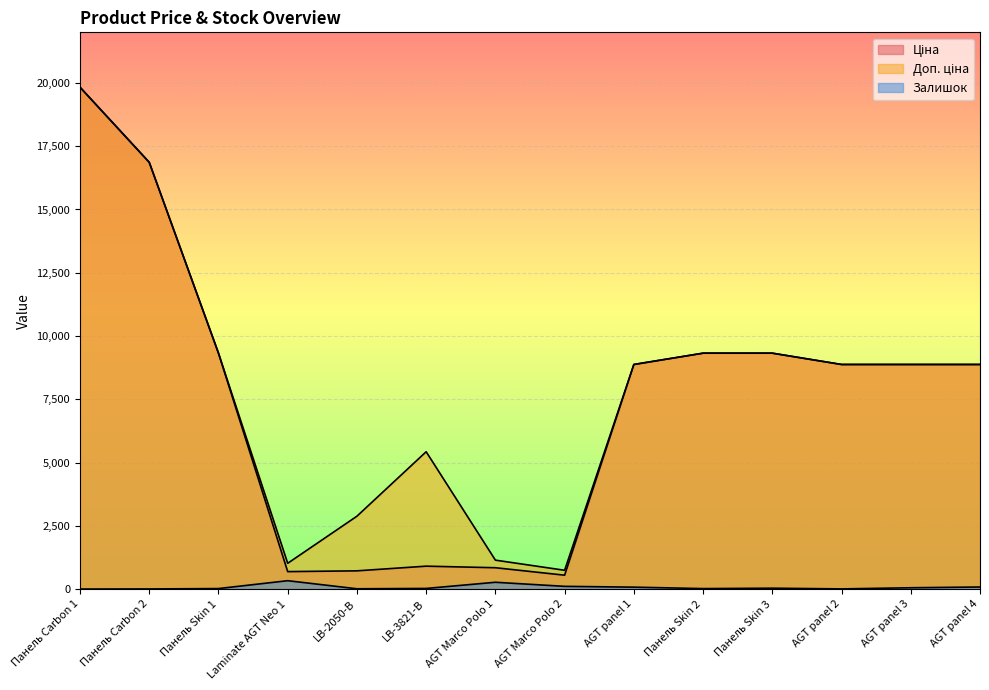

At LB-2050-В, list the series in order from smallest to largest.

Залишок, Ціна, Доп. ціна